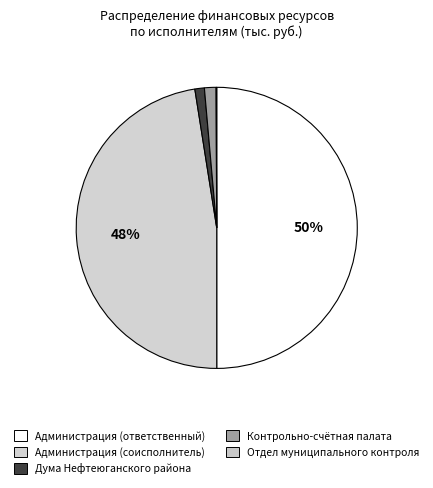

Does Отдел муниципального контроля represent more than half of the total?

No